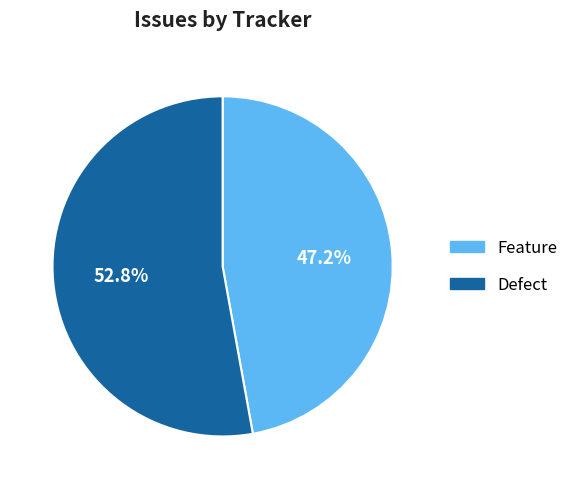

What is the largest slice in the pie chart?

Defect